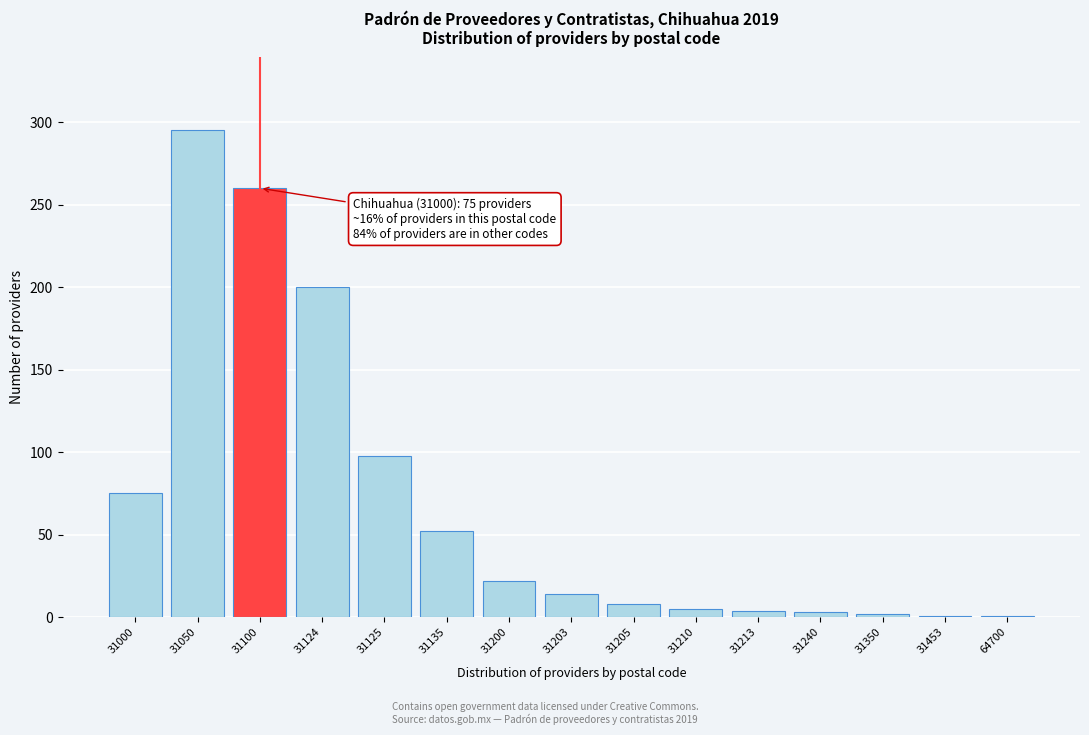

What is the maximum value shown in the chart?

295